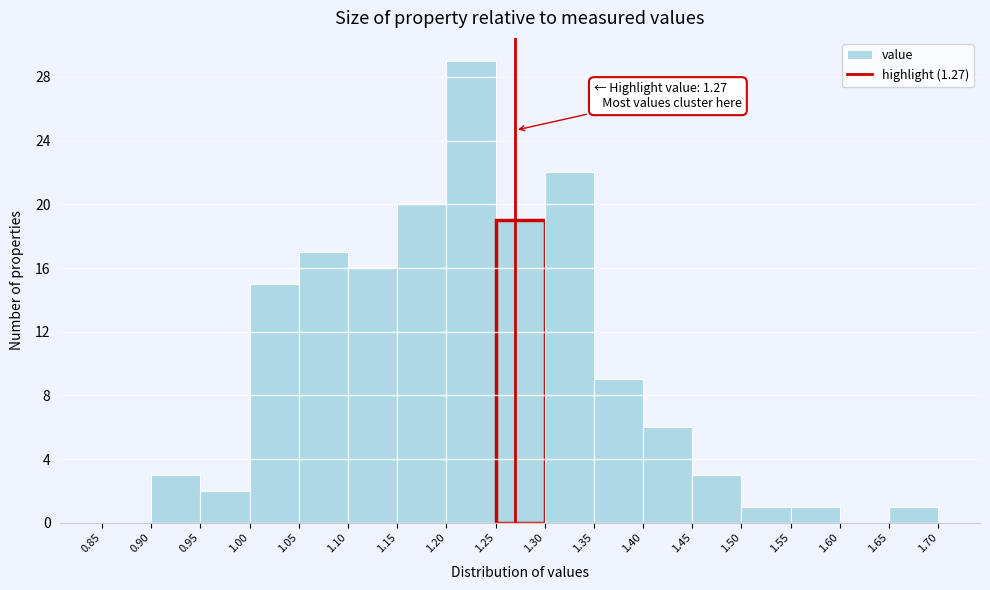

Which range on the x-axis has the tallest bar?

1.20 to 1.25